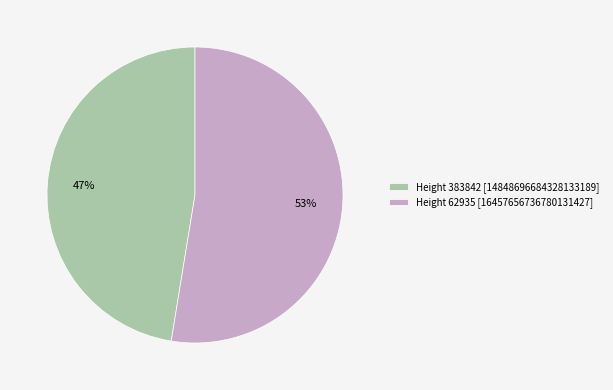

Which slice represents more than half of the pie?

Height 62935 [16457656736780131427]